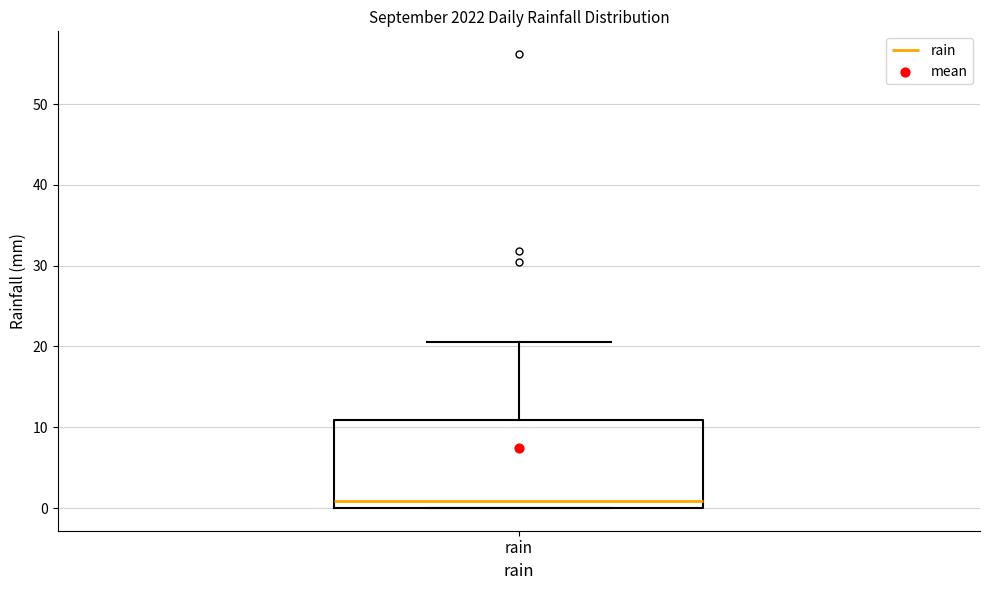

Where does the median line of the box for rain sit on the y-axis? The values are not printed on the chart, so give them approximately, as read against the axis.

1